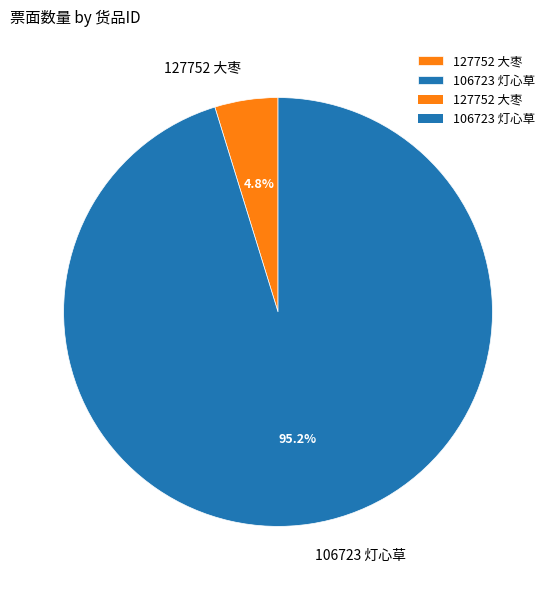

How many segments does this pie chart have?

2